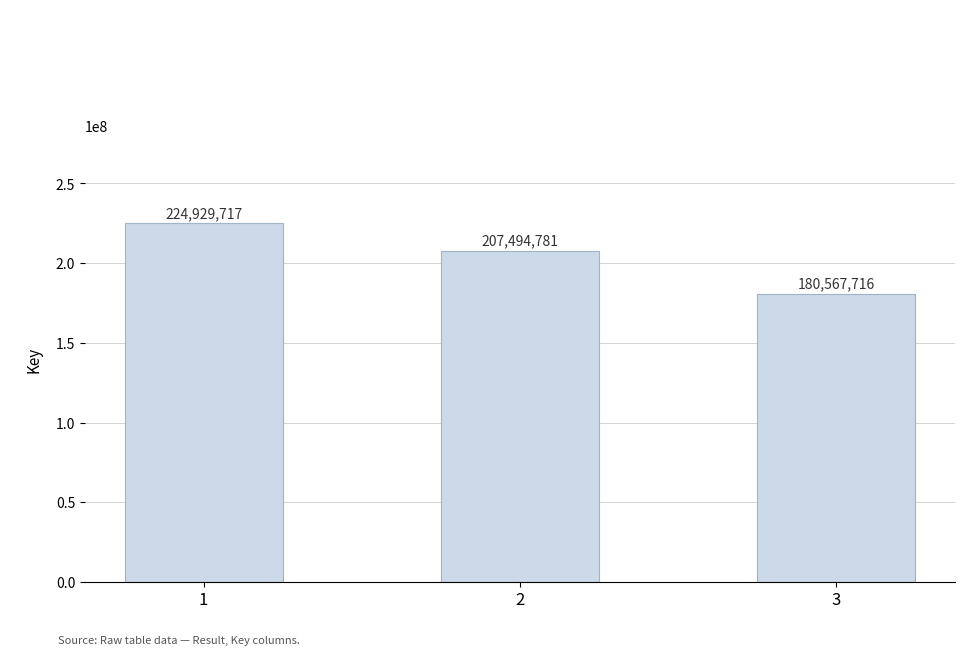

What is the approximate value at 1?

224929717